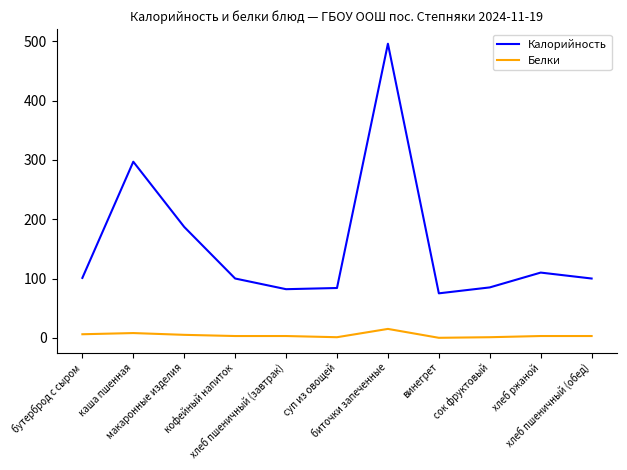

Which series has the largest total across all categories?

Калорийность